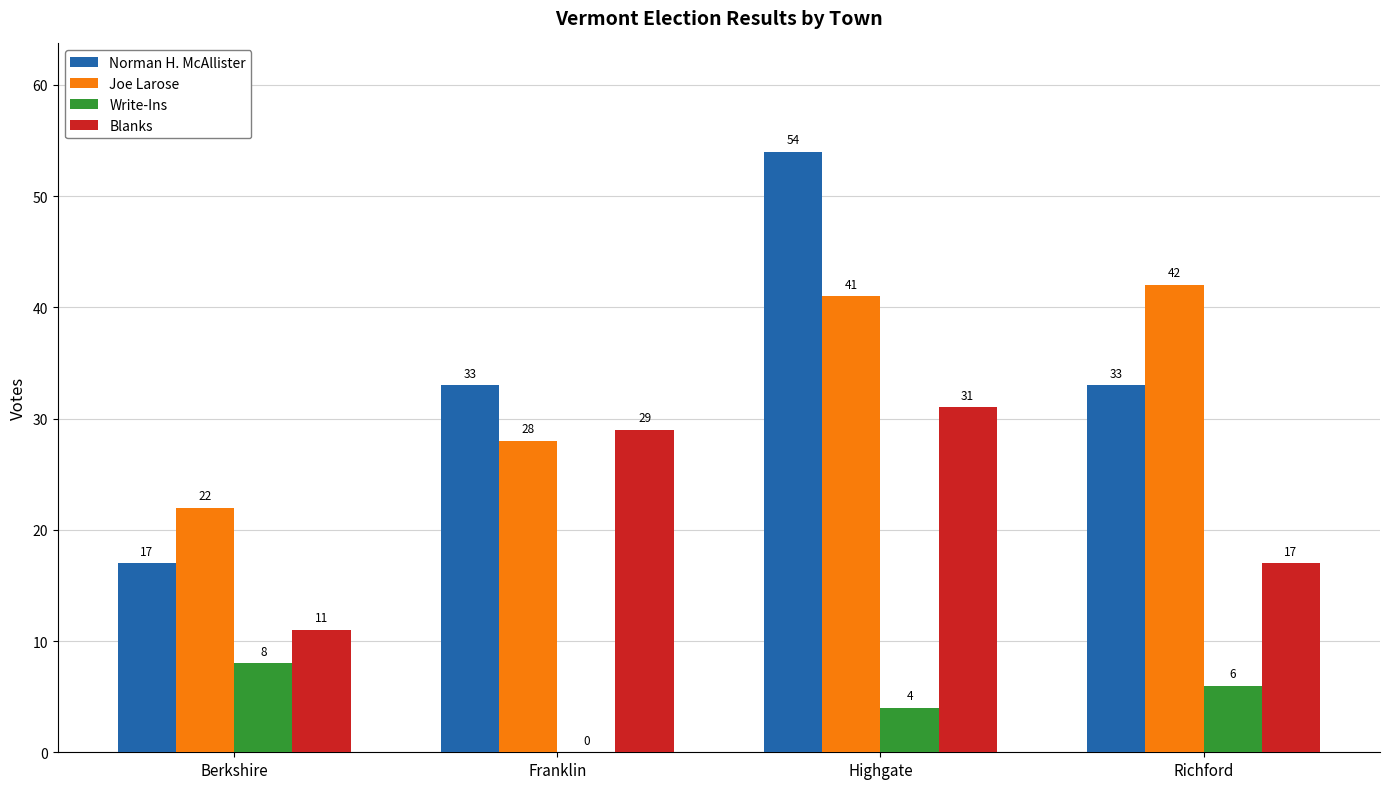

What is the sum of the Write-Ins values at Highgate and Franklin?

4